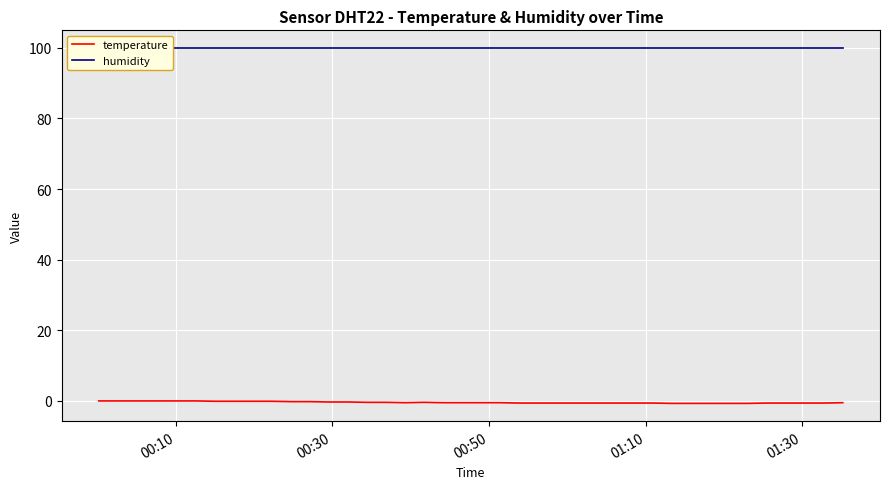

What is the maximum value for humidity?

99.9